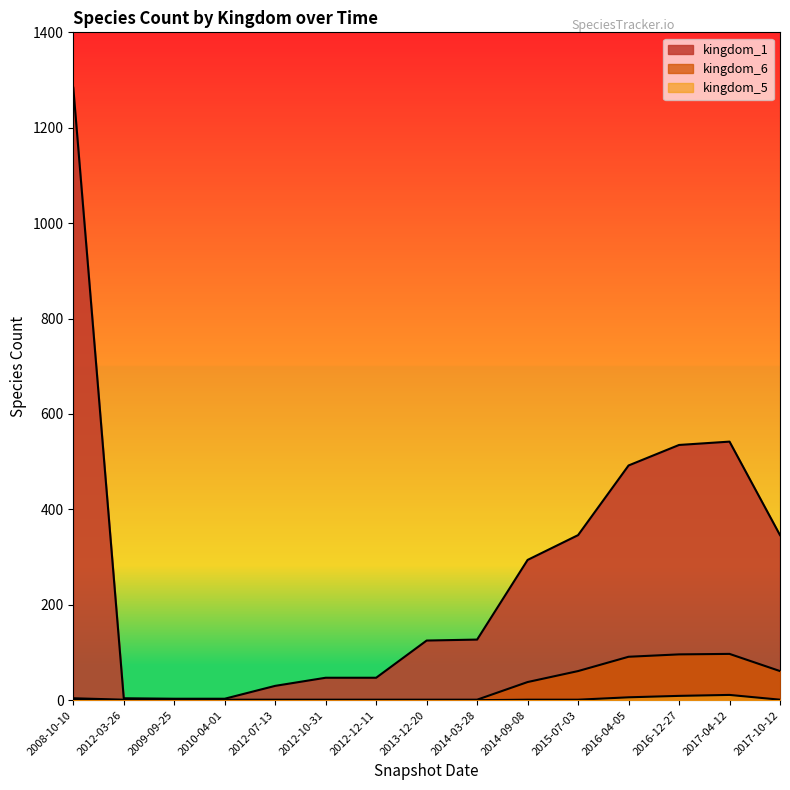

True or false: kingdom_5 has a value of 0 at 2012-10-31.

True